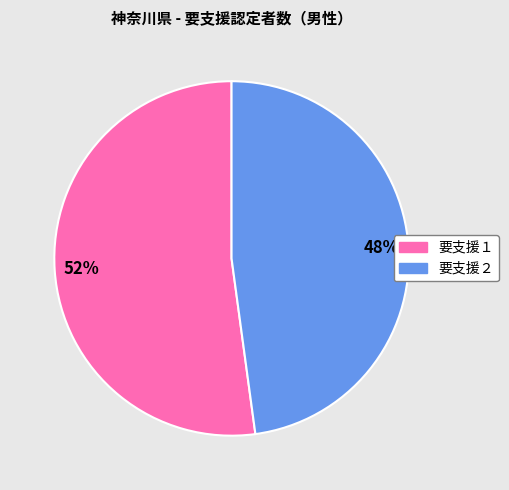

How many slices are in this pie chart?

2